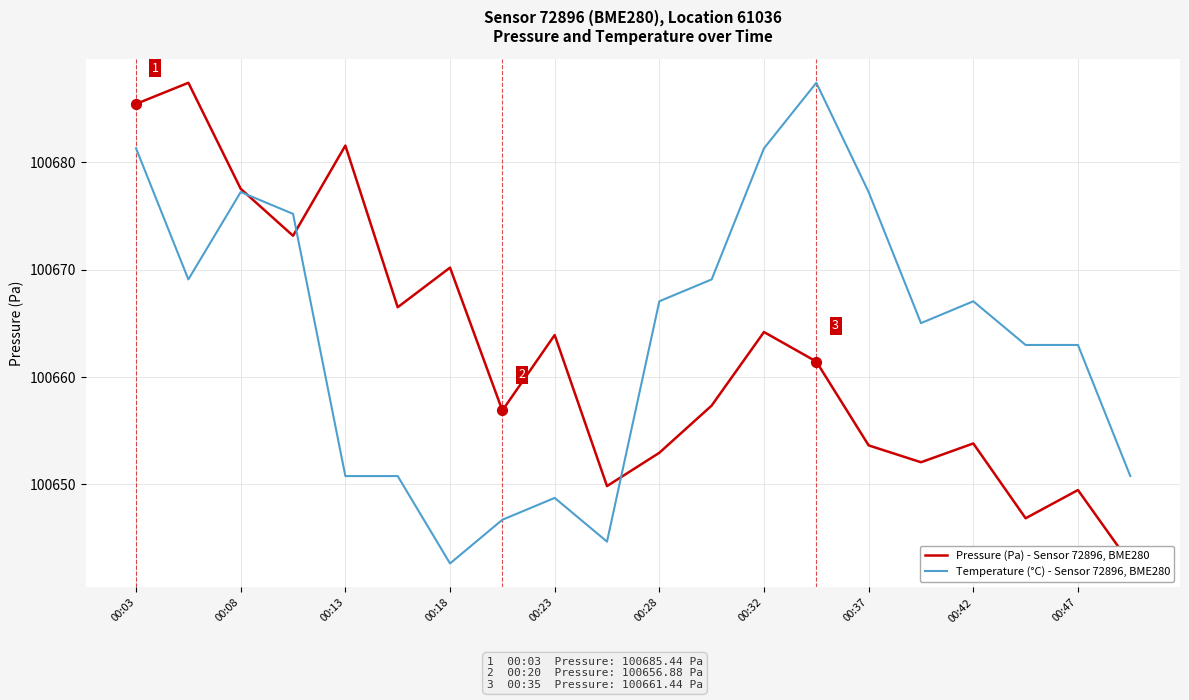

At how many categories does at least one series exceed 100677?

7